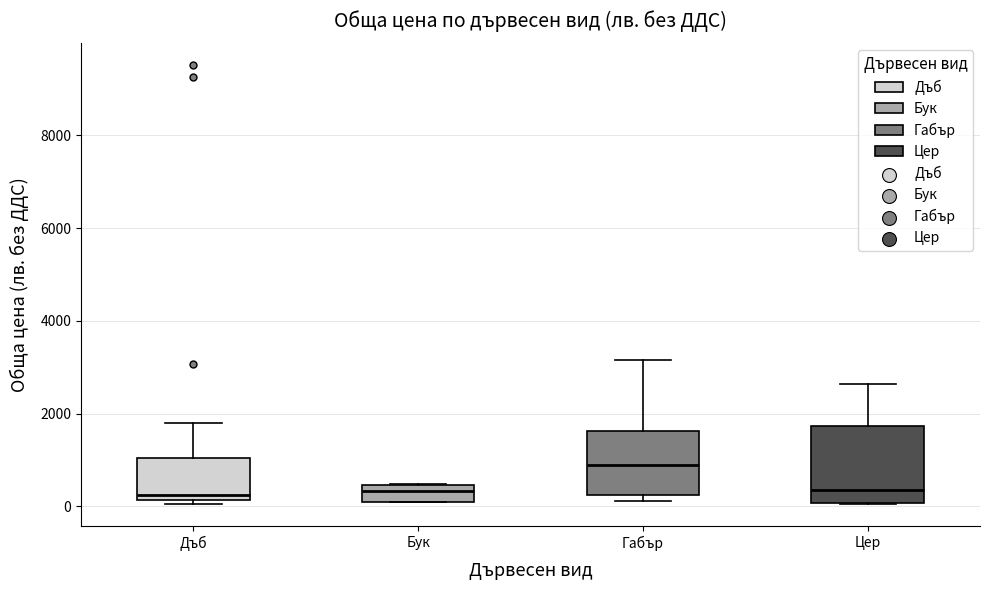

Reading left to right, read every box against the y-axis: the position of its median line, the range the box covers, and the ends of its whiskers. The values are not printed on the chart, so give them approximately, as read against the axis.

Дъб: median 200 (just above the box's lower edge), box 200 to 1000, whiskers 0 to 1800
Бук: median 400 (inside the box), box 200 to 400, whiskers 0 to 400
Габър: median 1000, box 200 to 1600, whiskers 200 (just below the box's lower edge) to 3200
Цер: median 400, box 0 to 1800, whiskers 0 to 2600